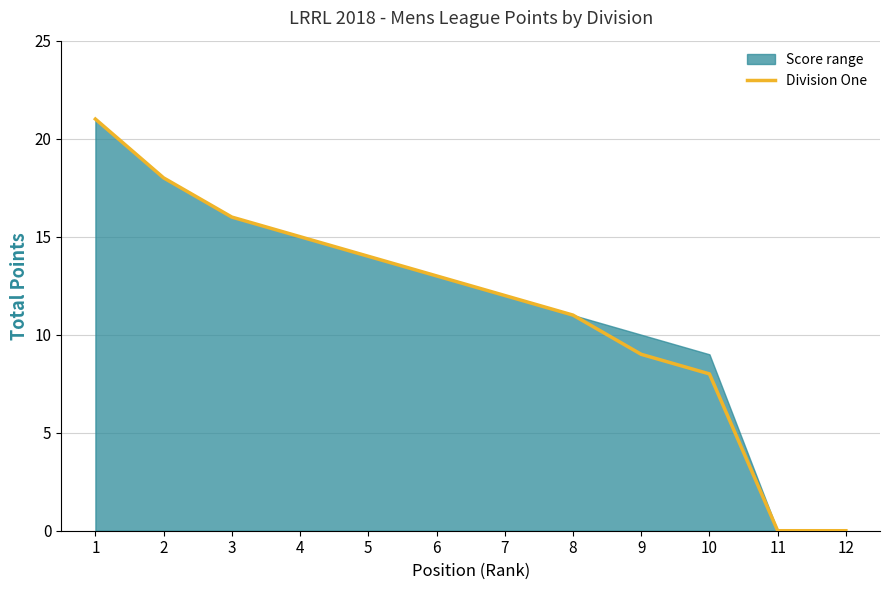

Which label corresponds to the largest value in the chart?

1